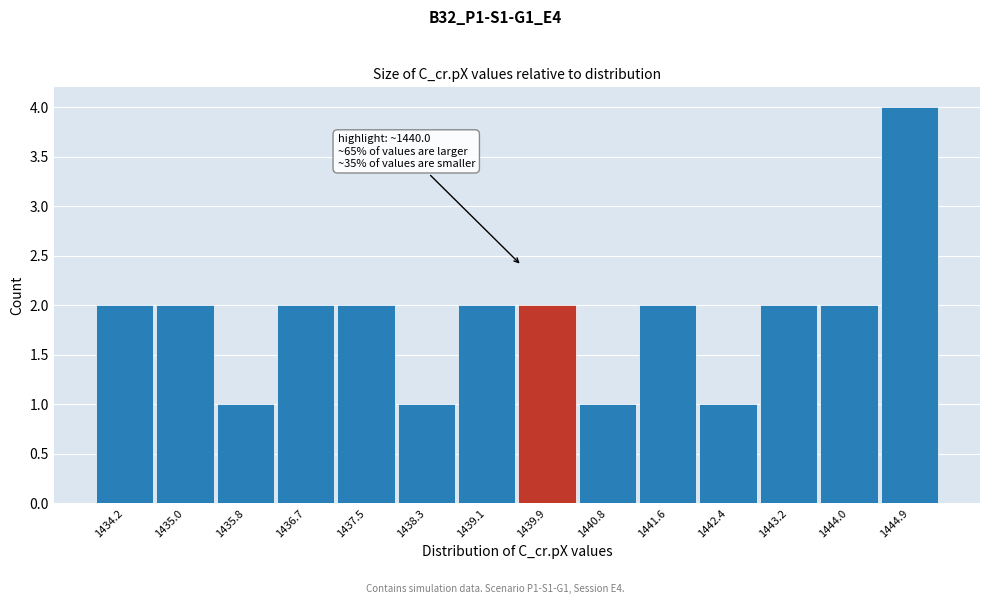

Reading left to right, transcribe all the data shown in this chart.

2	2	1	2	2	1	2	2	1	2	1	2	2	4